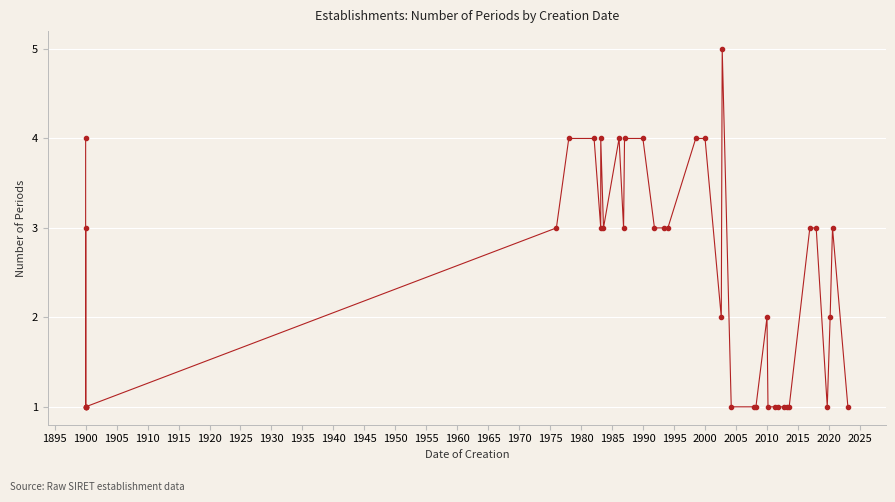

What is the smallest value displayed?

1